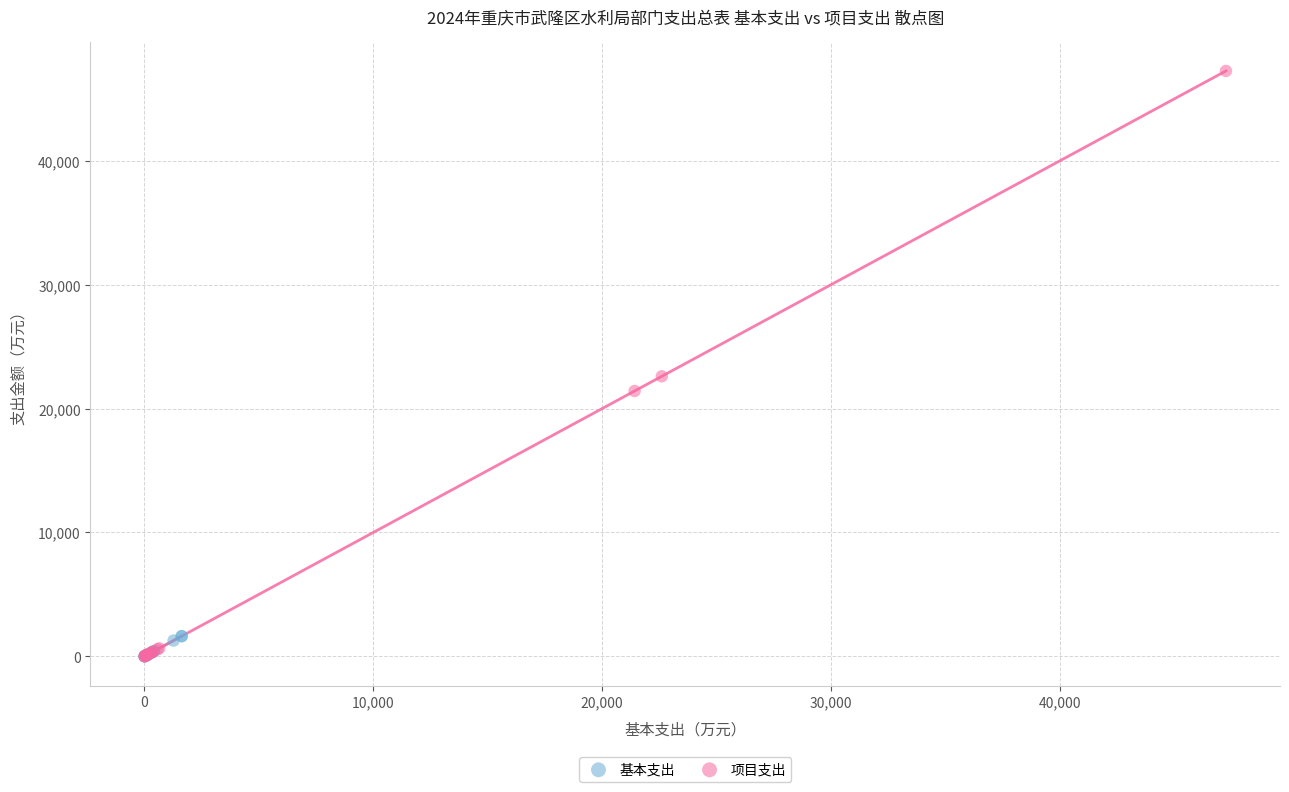

Which series contains the highest Y value?

项目支出